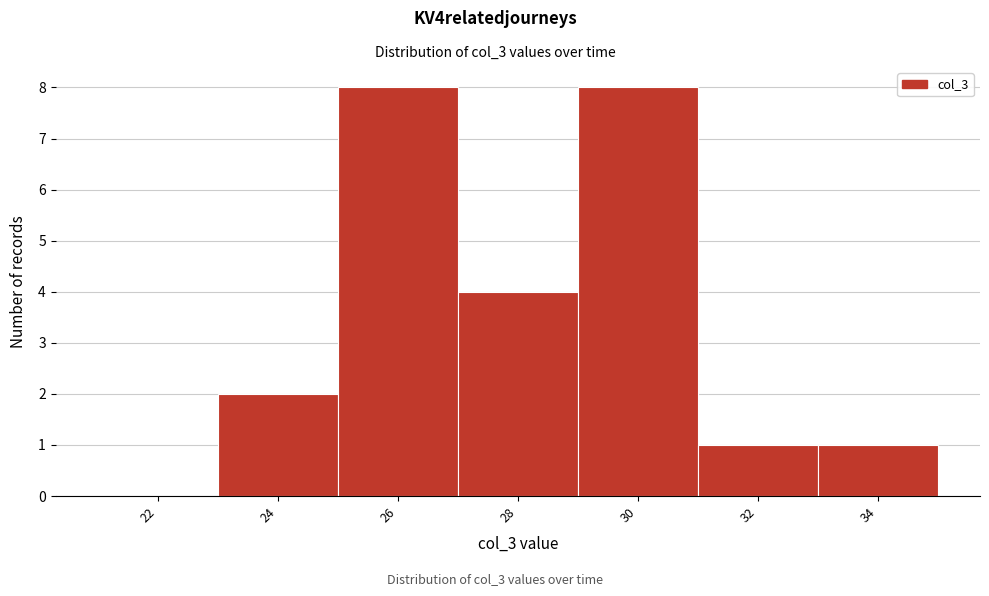

Reading left to right, transcribe all the data shown in this chart.

22=0	24=2	26=8	28=4	30=8	32=1	34=1